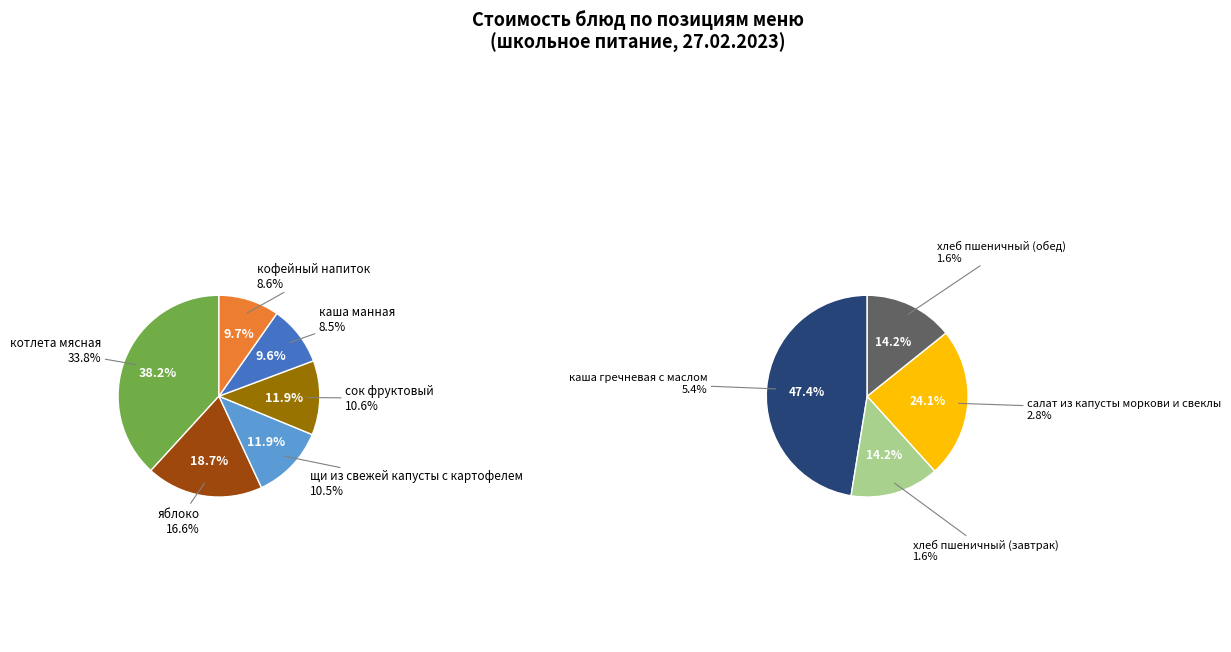

To the nearest percent, what is the difference between the яблоко and сок фруктовый slice percentages?

6%